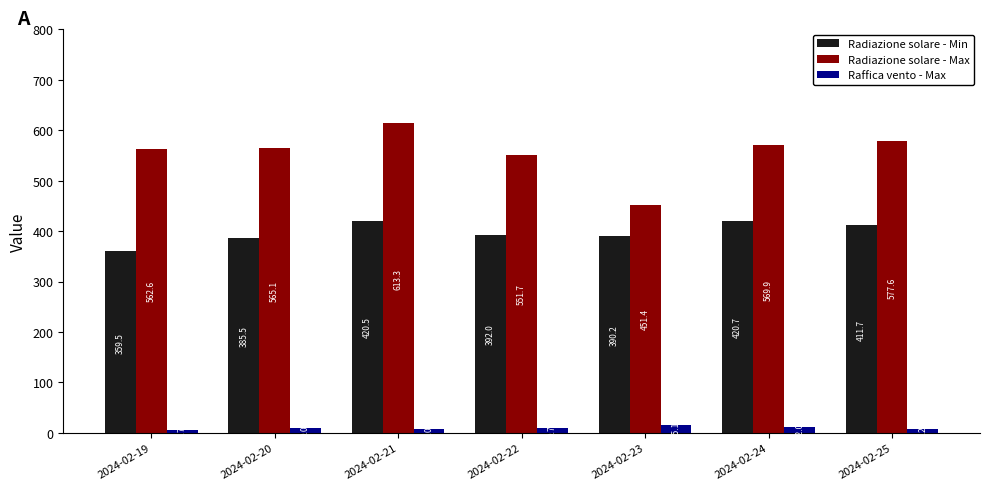

The Raffica vento - Max series shows 15.1 at 2024-02-23. True or false?

True